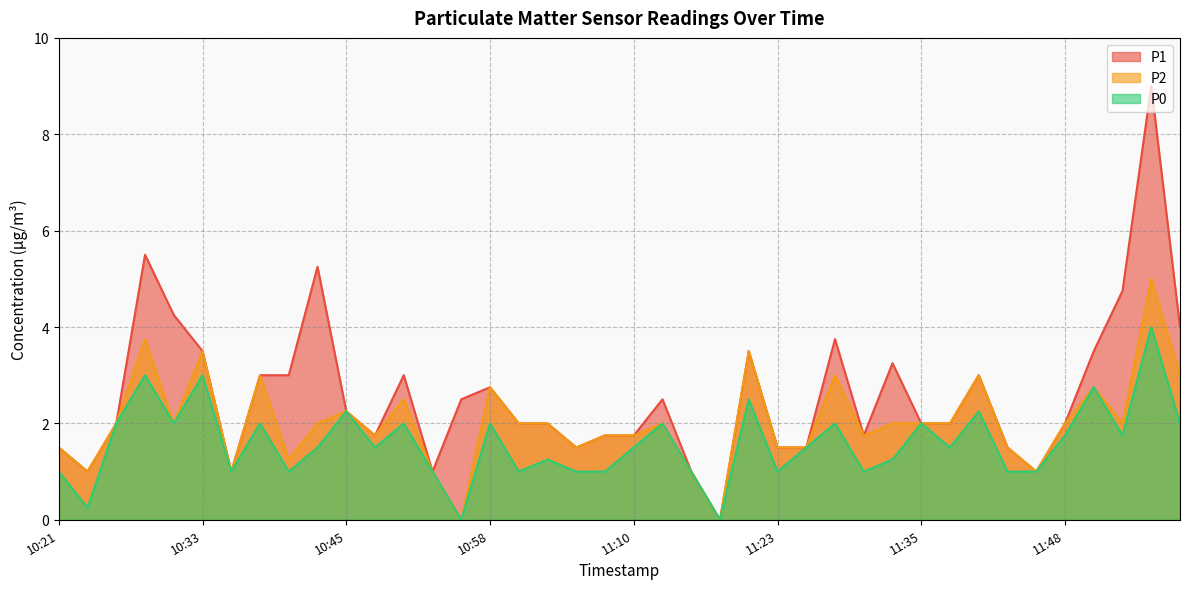

Is the value of P0 at 10:48 greater than the value of P1 at 10:50?

No